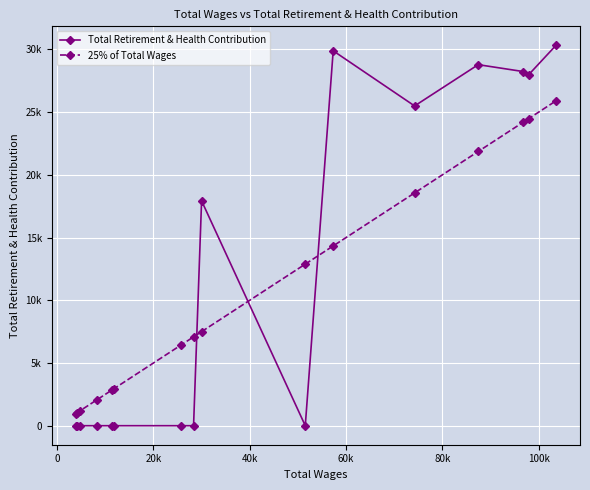

What is the difference between the second highest and minimum values in the 25% of Total Wages series?

23522.0